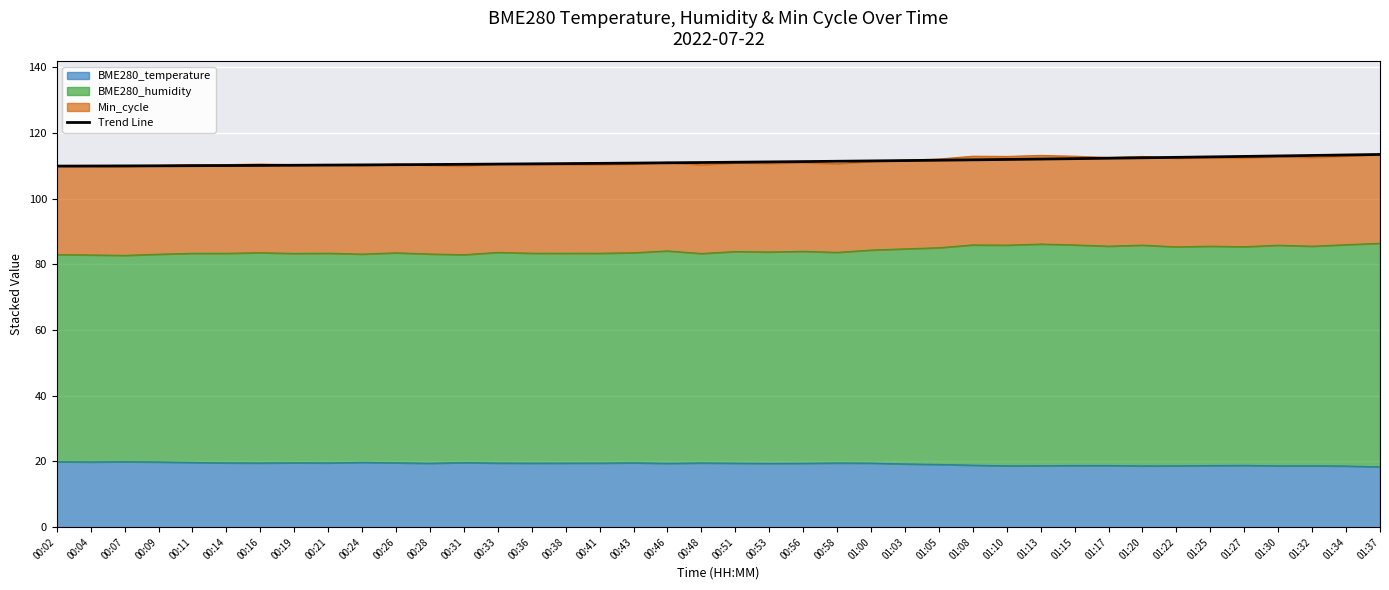

What is the label of the 39th point from the left?

01:34